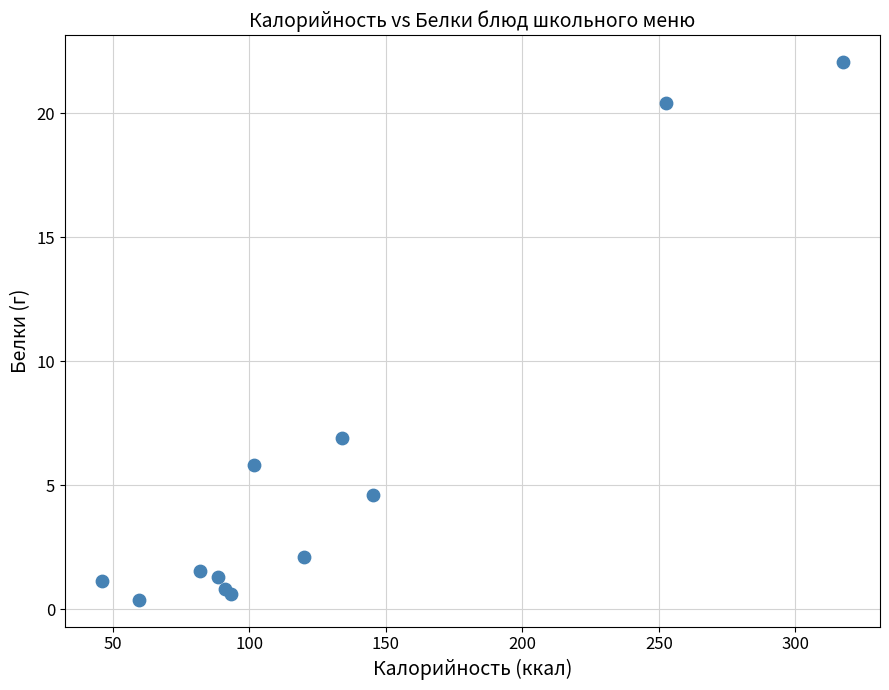

What Y value in the scatter plot is closest to 11?

6.9